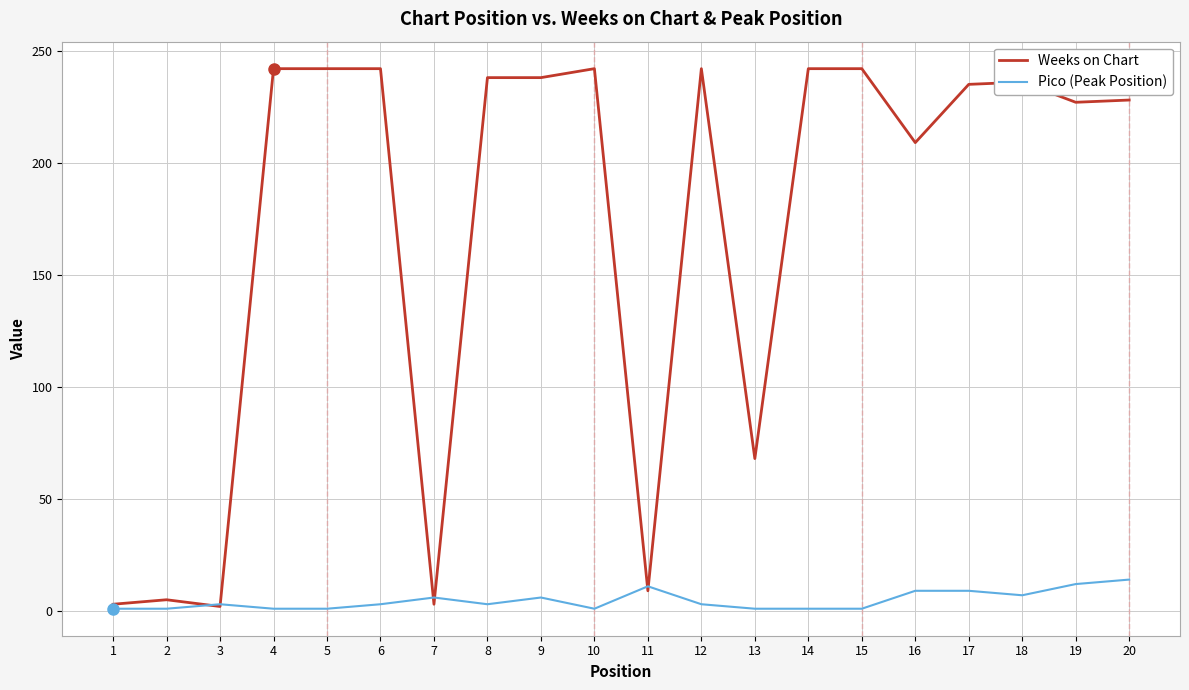

What is the sum of all Weeks on Chart values?

3395